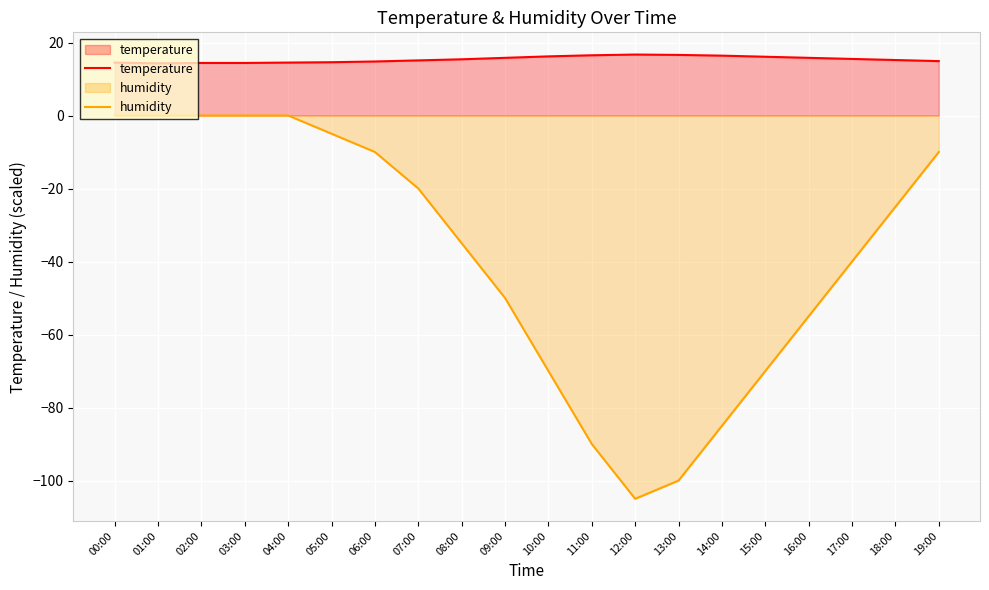

Reading left to right, list all the values displayed in this chart.

temperature: 00:00=14.5	01:00=14.3	02:00=14.4	03:00=14.4	04:00=14.5	05:00=14.6	06:00=14.8	07:00=15.1	08:00=15.4	09:00=15.8	10:00=16.2	11:00=16.5	12:00=16.7	13:00=16.6	14:00=16.4	15:00=16.1	16:00=15.8	17:00=15.5	18:00=15.2	19:00=14.9
humidity: 00:00=0.0	01:00=0.0	02:00=0.0	03:00=0.0	04:00=0.0	05:00=-5.0	06:00=-10.0	07:00=-20.0	08:00=-35.0	09:00=-50.0	10:00=-70.0	11:00=-90.0	12:00=-105.0	13:00=-100.0	14:00=-85.0	15:00=-70.0	16:00=-55.0	17:00=-40.0	18:00=-25.0	19:00=-10.0